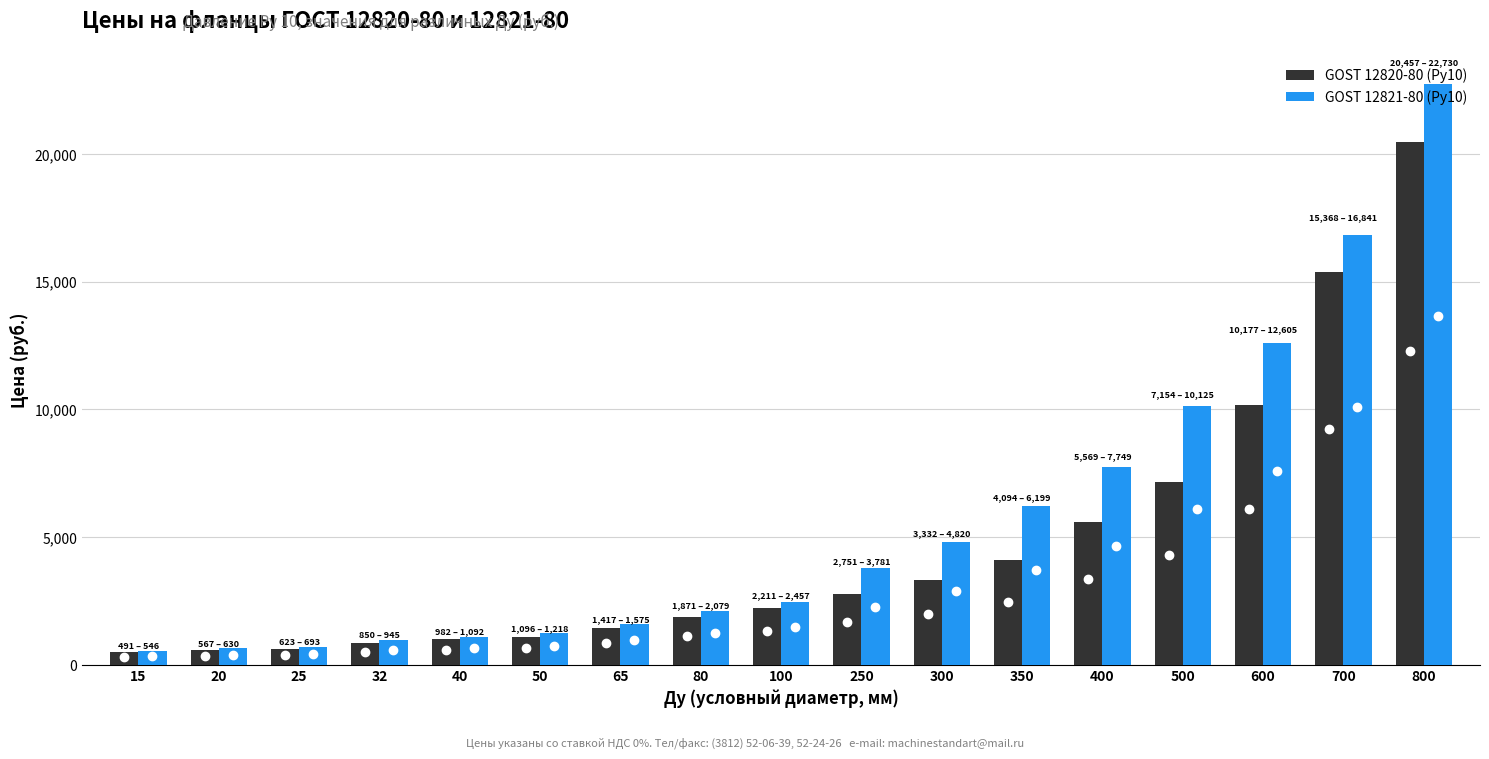

Which series has the largest range (max minus min)?

GOST 12821-80 (Ру10)